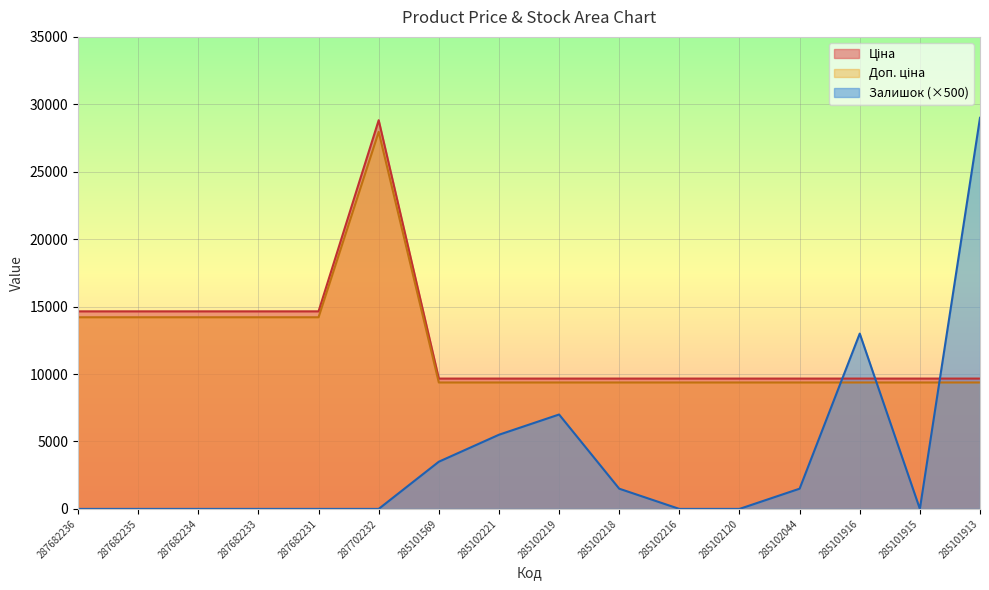

What position from the right is 285102218?

7